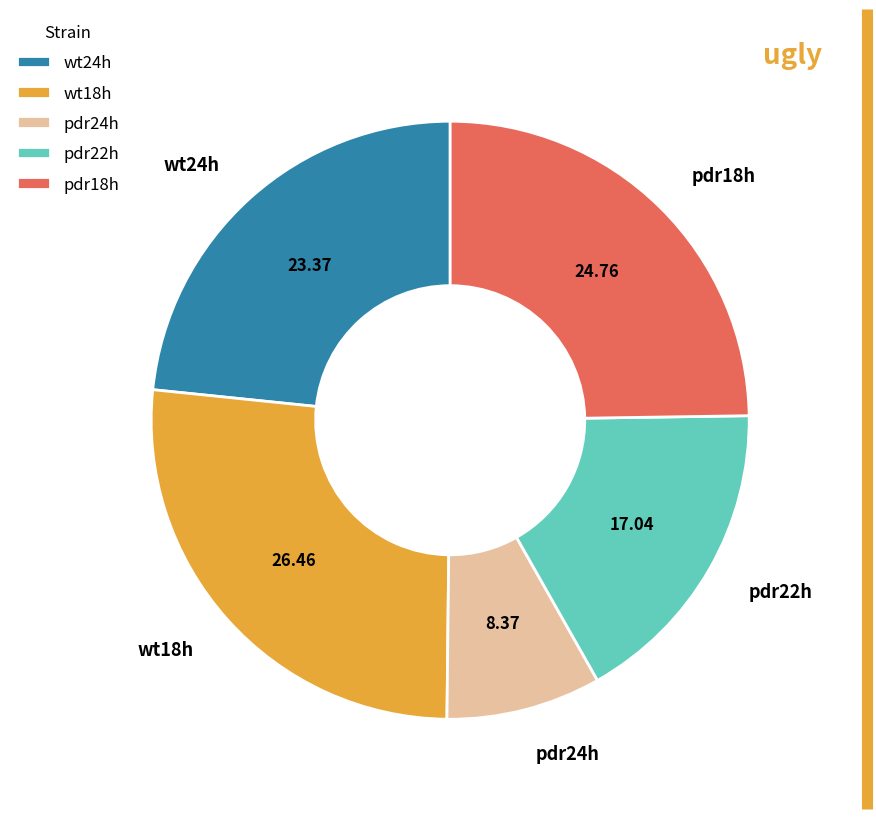

Rank the categories by value from lowest to highest.

pdr24h, pdr22h, wt24h, pdr18h, wt18h